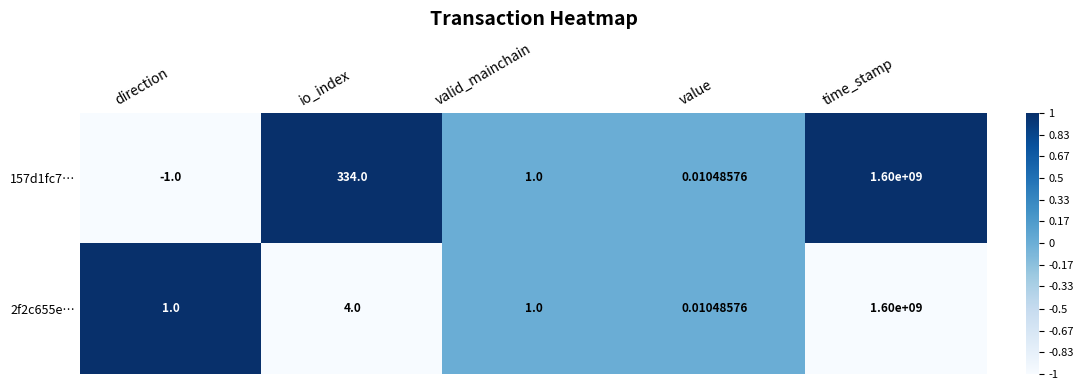

Is the value of 157d1fc7… at io_index greater than the value of 2f2c655e… at value?

Yes